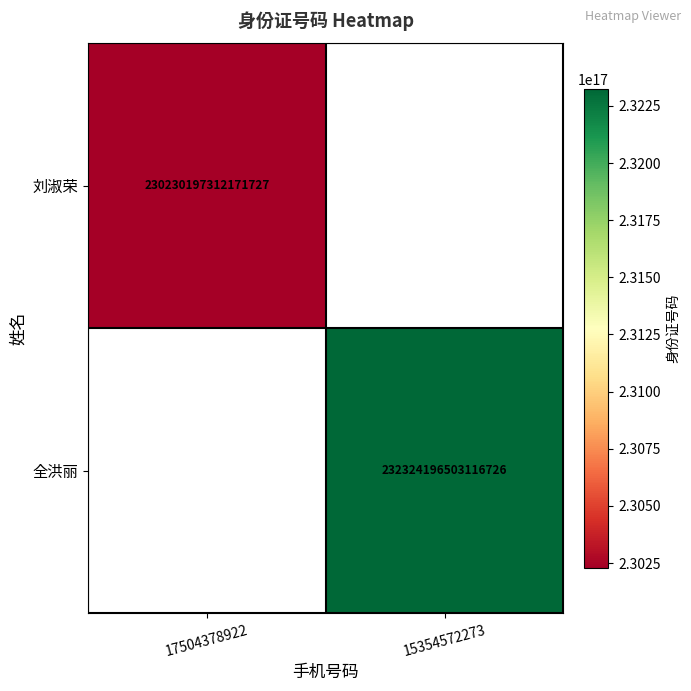

How many distinct data groups are displayed?

2